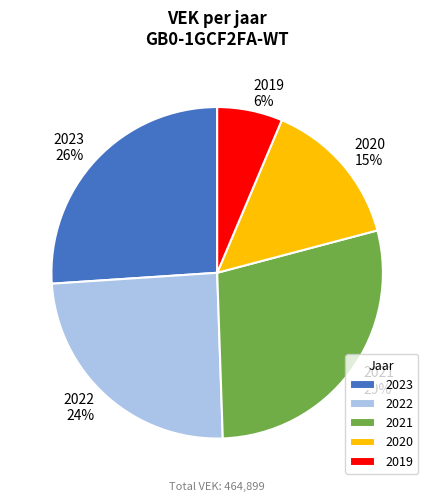

Which category has the smallest portion of the pie?

2019